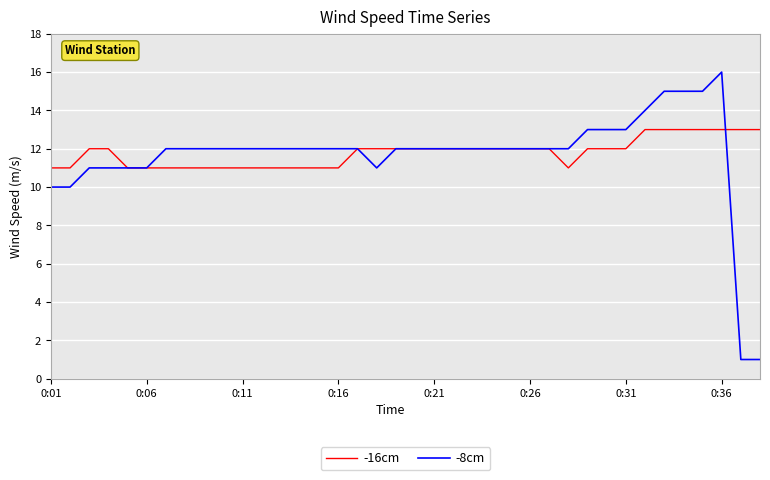

Which series has the widest spread of values?

-8cm